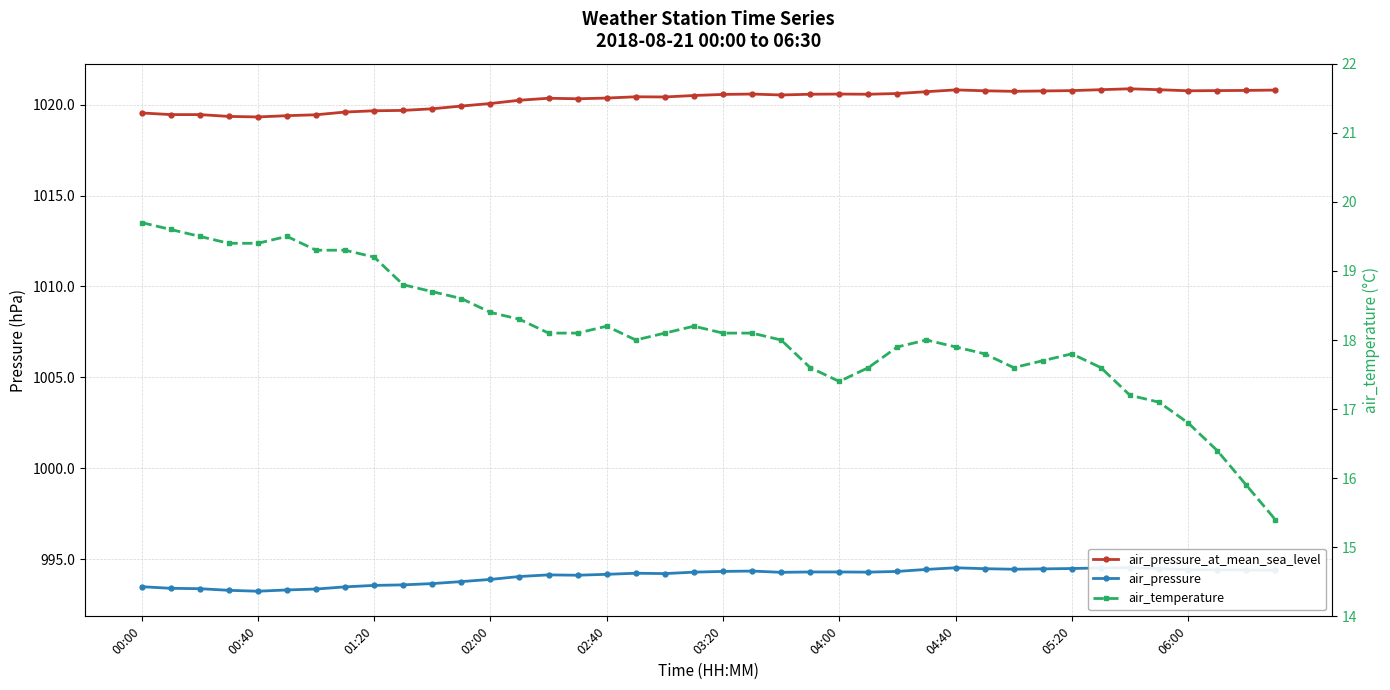

How many values in the air_pressure series exceed 994?

27